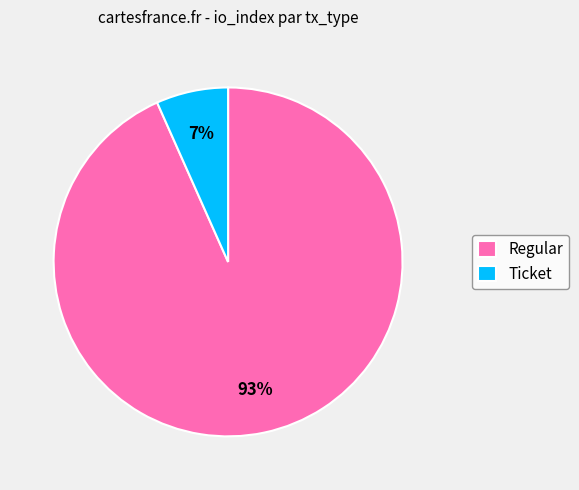

Between Ticket and Regular, which is larger?

Regular